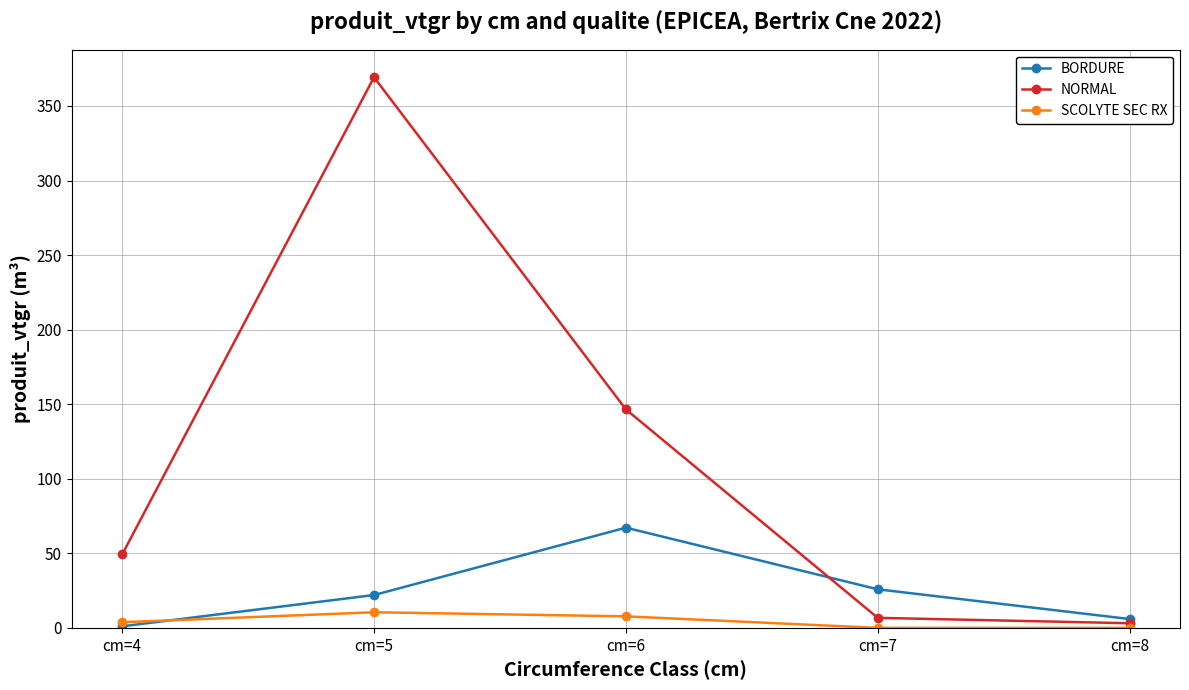

Read the BORDURE value at cm=7.

25.9